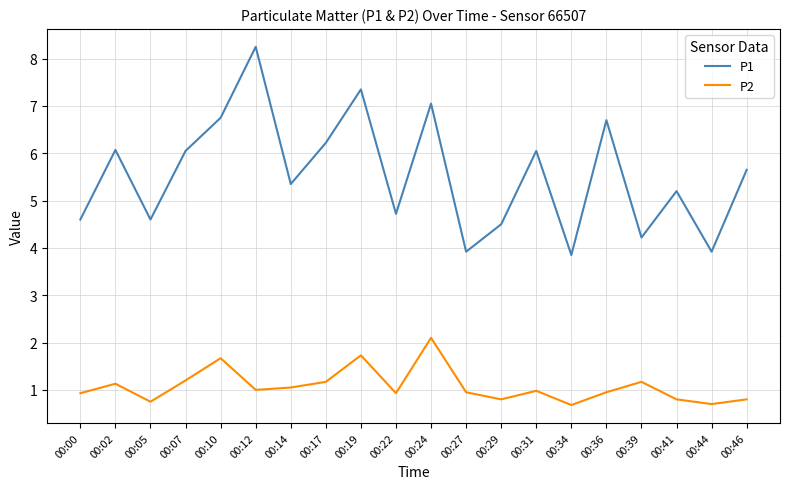

What is the spread (max minus min) of values at 00:00?

3.7